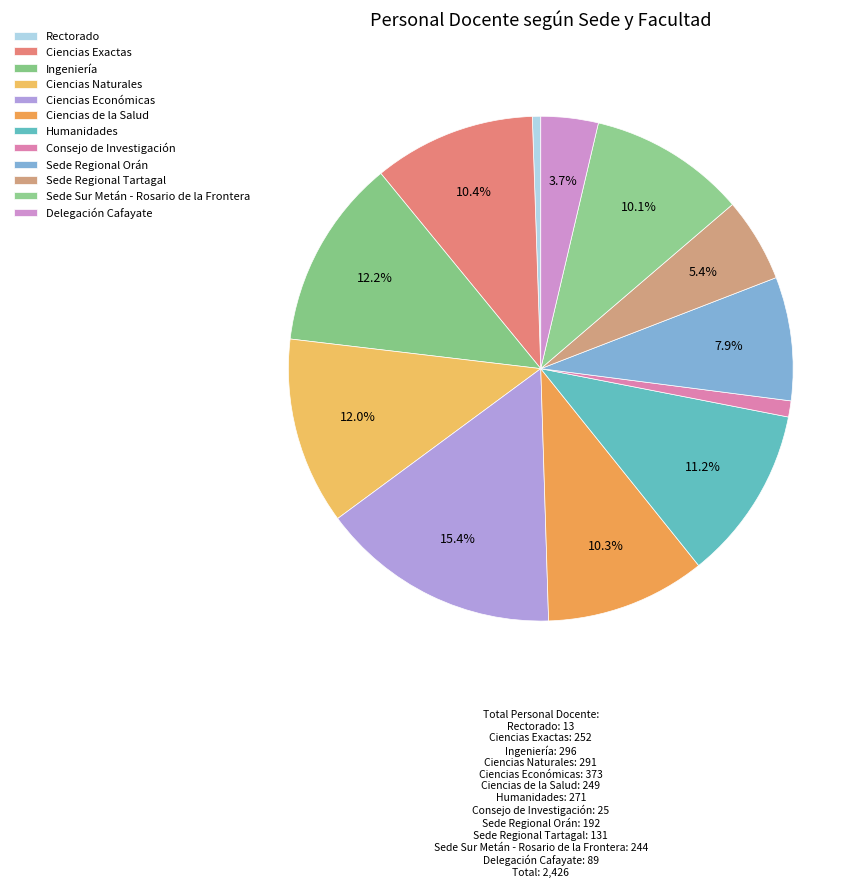

To the nearest percent, what is the difference between the Consejo de Investigación and Ciencias Económicas slice percentages?

14%